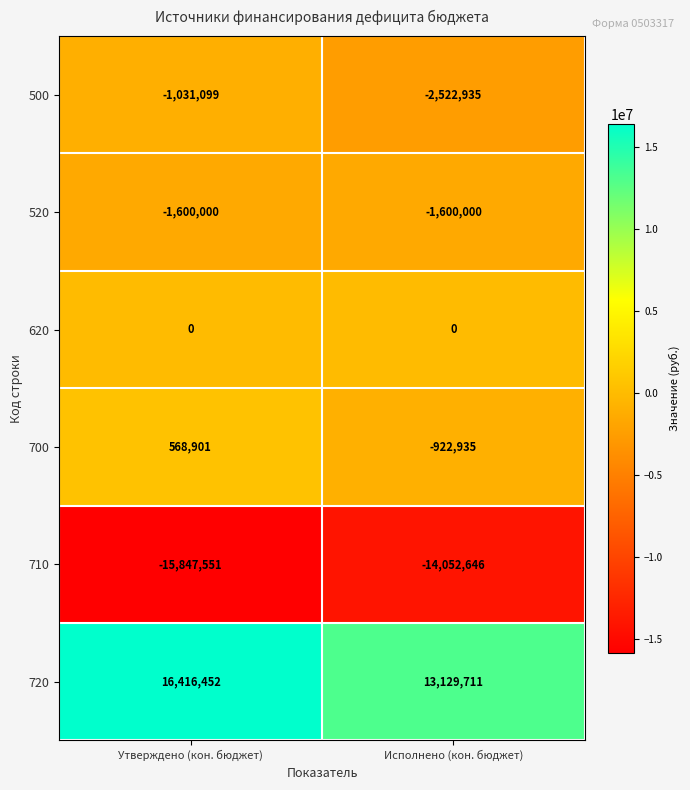

The value of 710 at Исполнено (кон. бюджет) is -4990783. True or false?

False